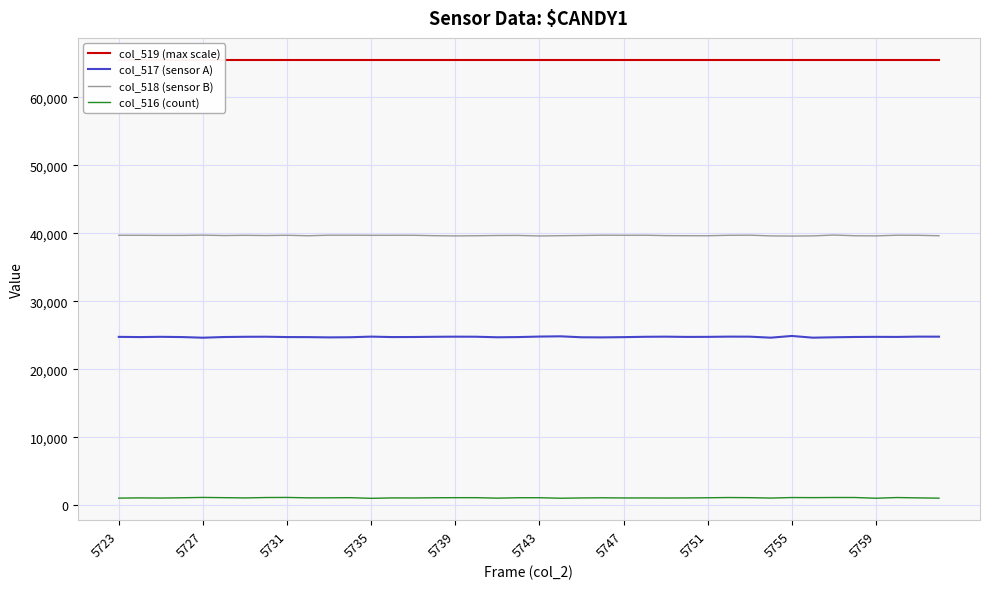

Between 13 and 19, which series saw the biggest shift?

col_518 (sensor B)